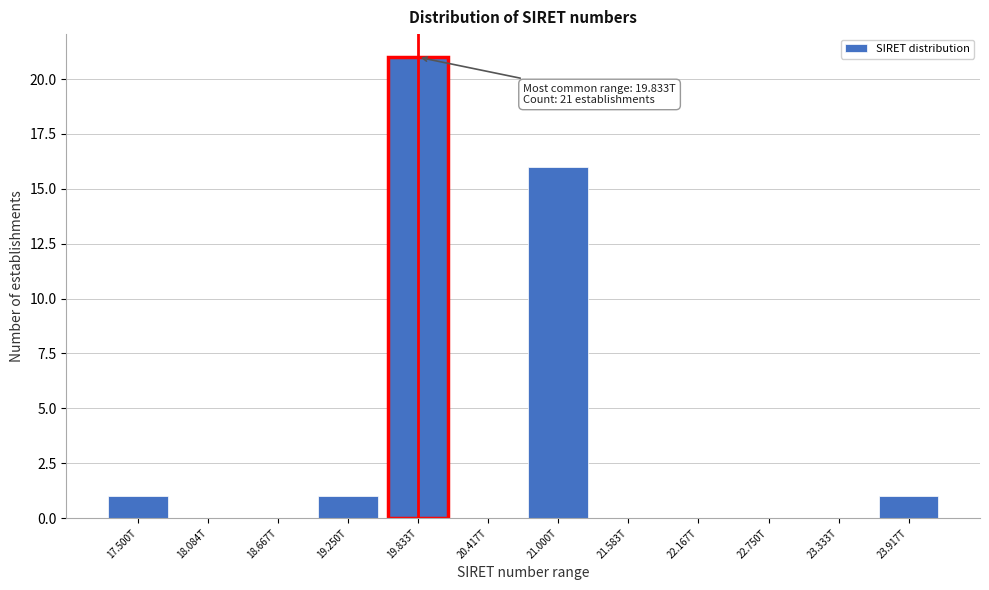

Reading left to right, extract all data points from this chart.

17.500T=1	18.084T=0	18.667T=0	19.250T=1	19.833T=21	20.417T=0	21.000T=16	21.583T=0	22.167T=0	22.750T=0	23.333T=0	23.917T=1